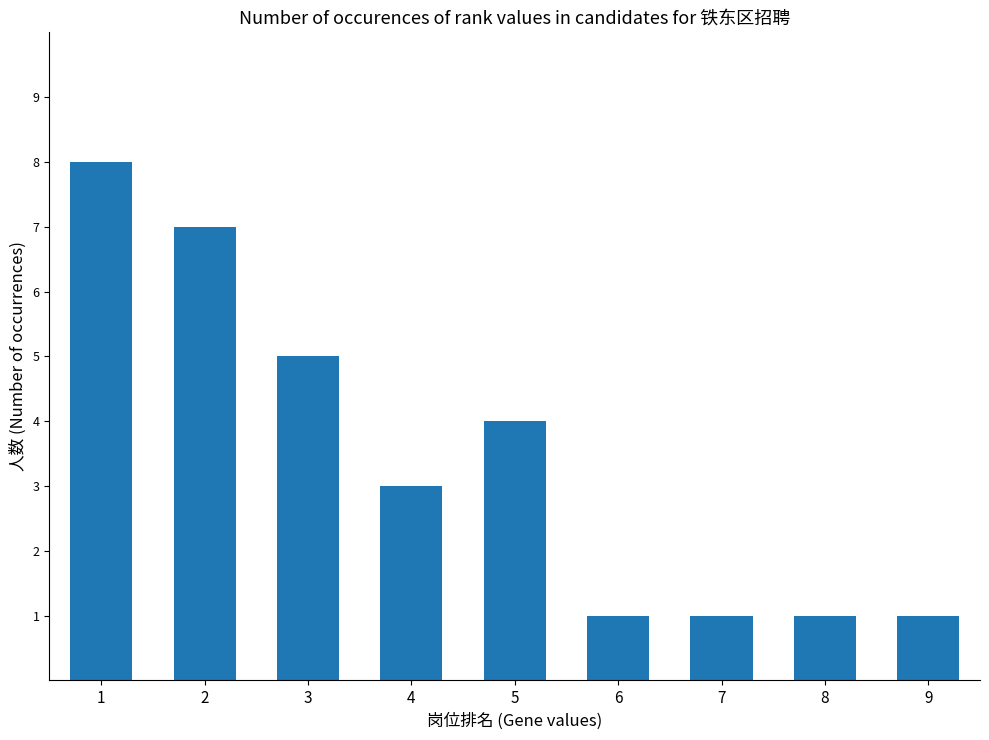

Is it true that the value at 8 is 0?

False